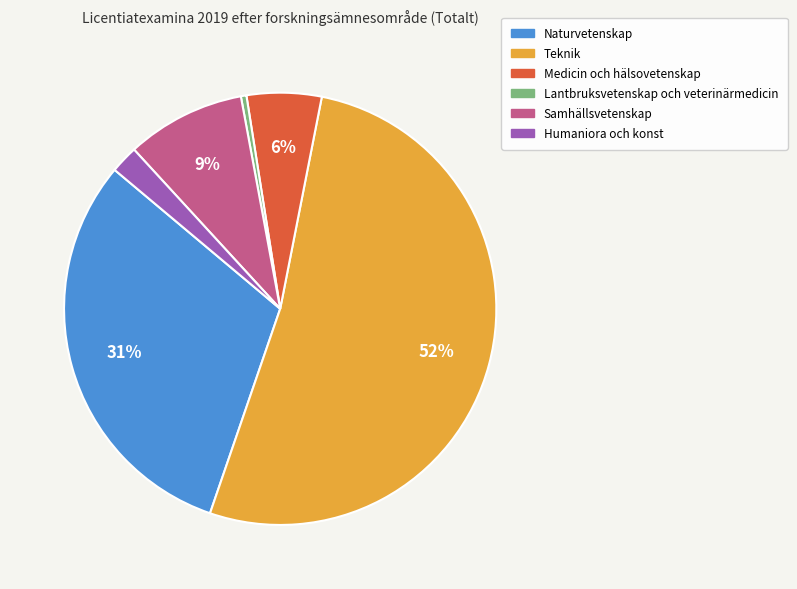

How many slices are in this pie chart?

6